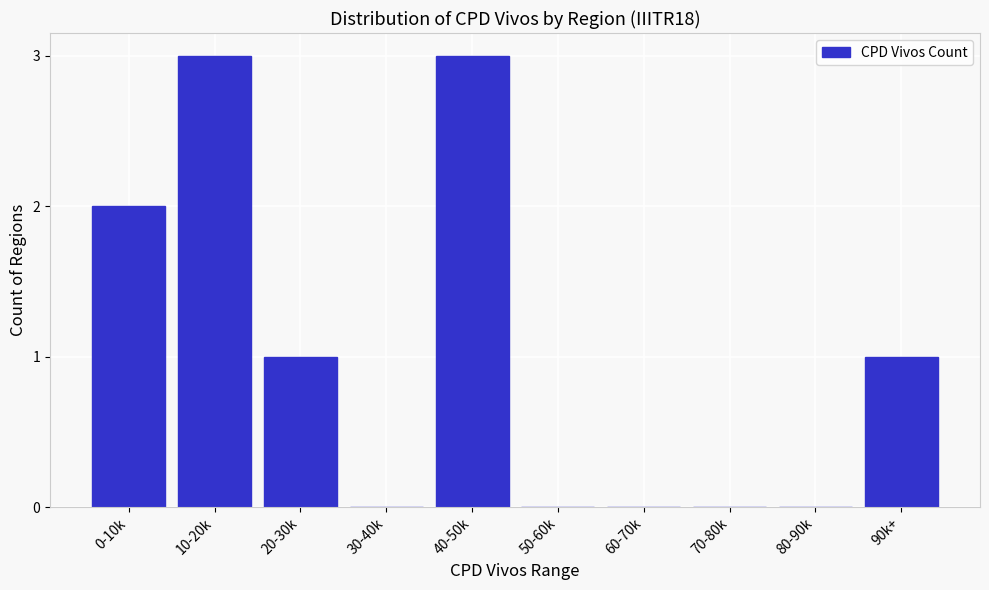

Reading left to right, transcribe all the data shown in this chart.

0-10k=2	10-20k=3	20-30k=1	30-40k=0	40-50k=3	50-60k=0	60-70k=0	70-80k=0	80-90k=0	90k+=1